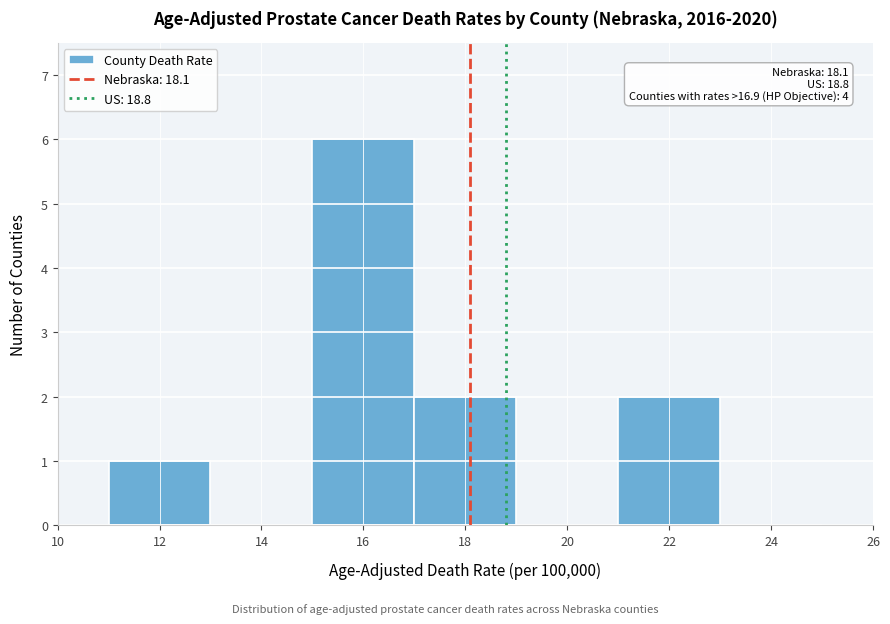

Which range on the x-axis has the tallest bar?

15 to 17